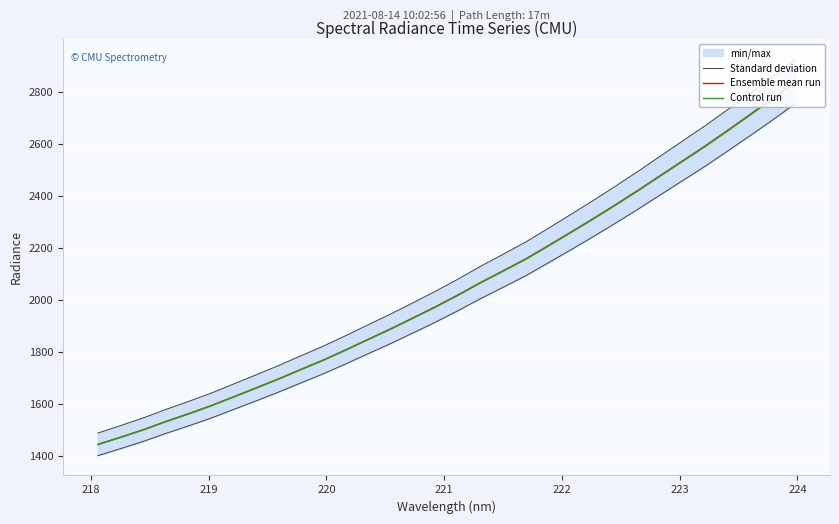

What is the lowest value of the Control run series?

1445.1